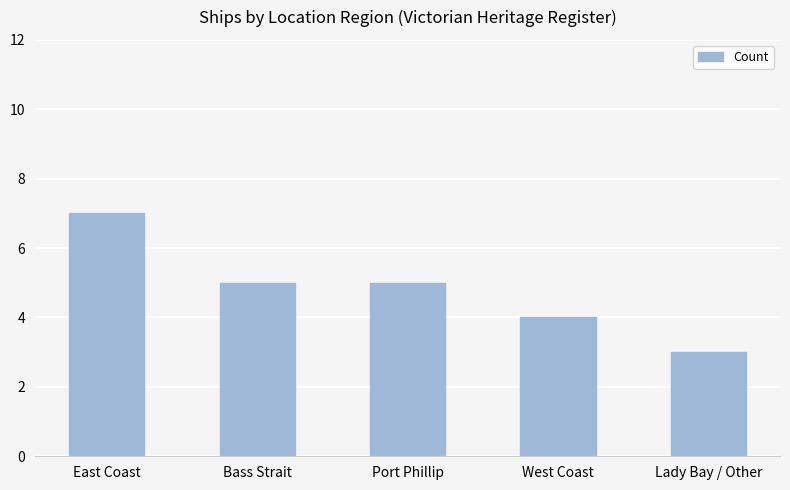

What is the change in value from Bass Strait to Lady Bay / Other?

-2